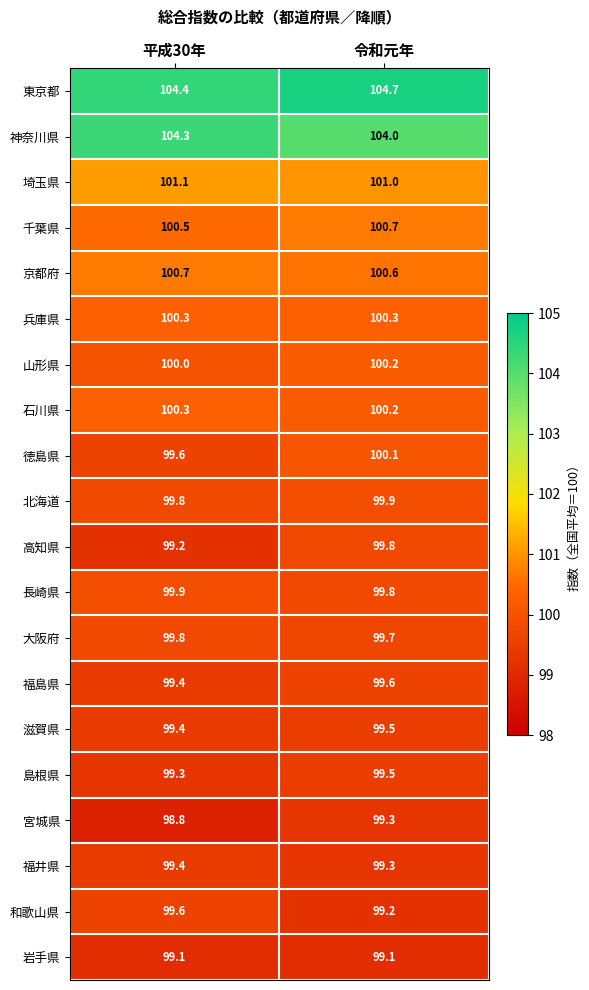

What is the total value across all series at 平成30年?

2004.9